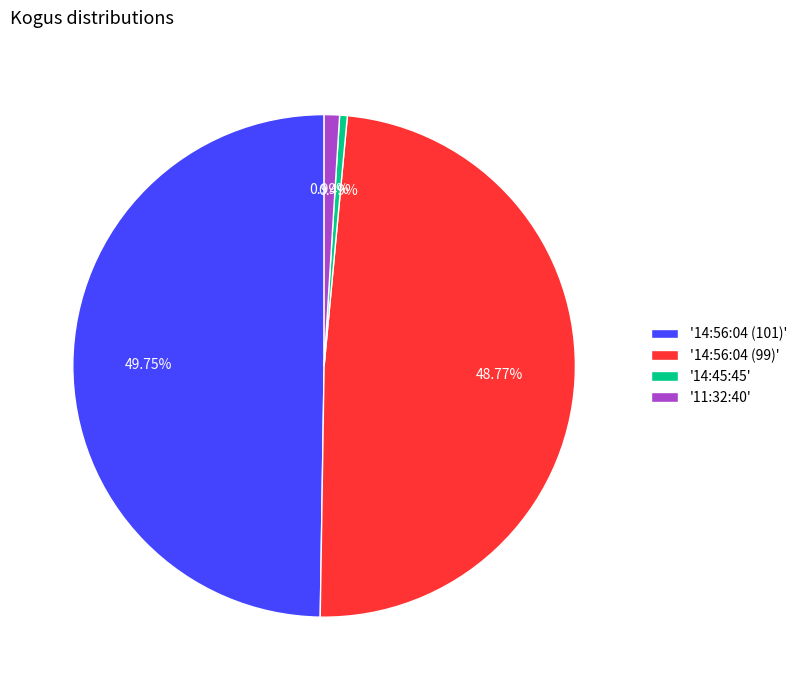

What is the largest slice in the pie chart?

'14:56:04 (101)'